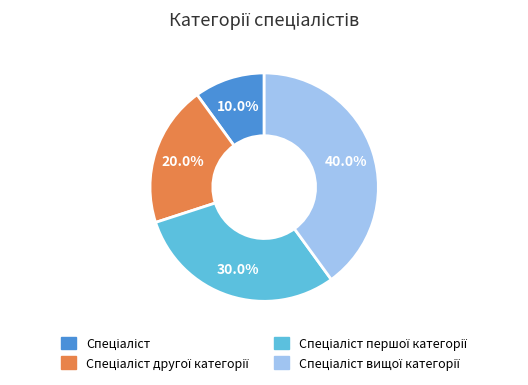

How many slices are in this pie chart?

4